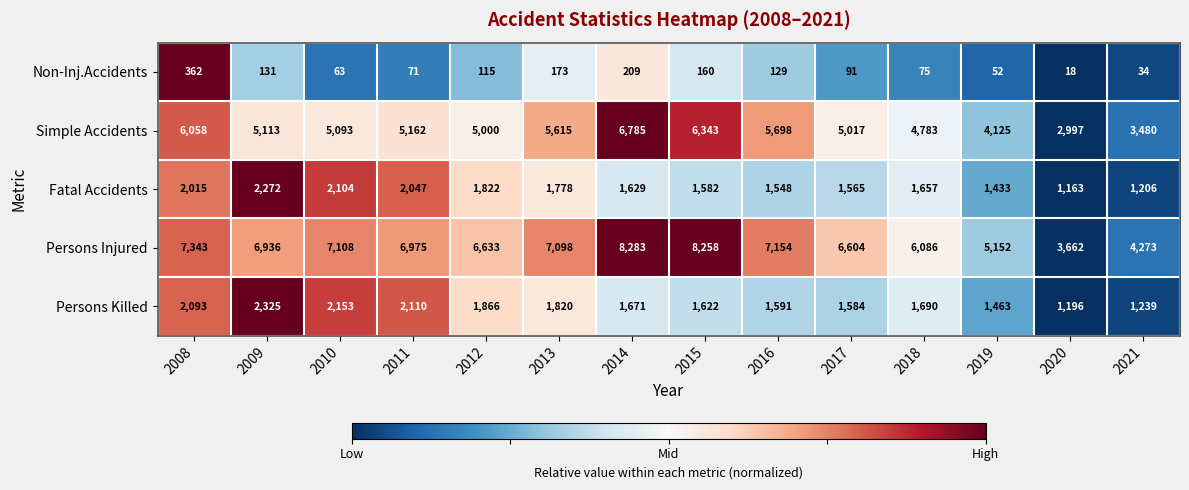

Which category has the lowest value in the Simple Accidents series?

2020